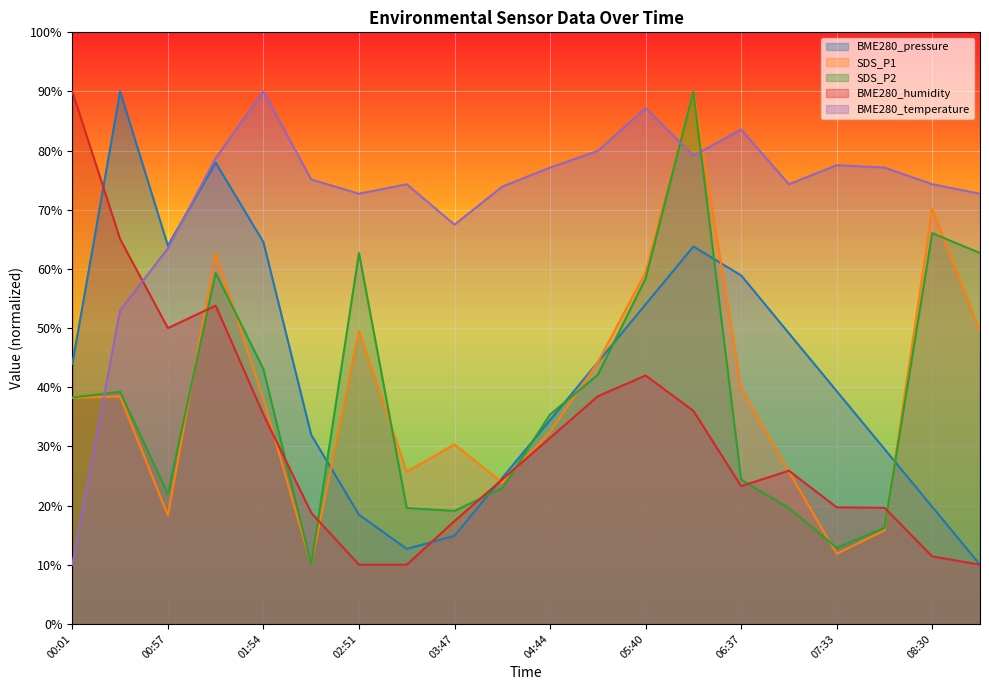

How many times do SDS_P2 and BME280_humidity cross each other?

7